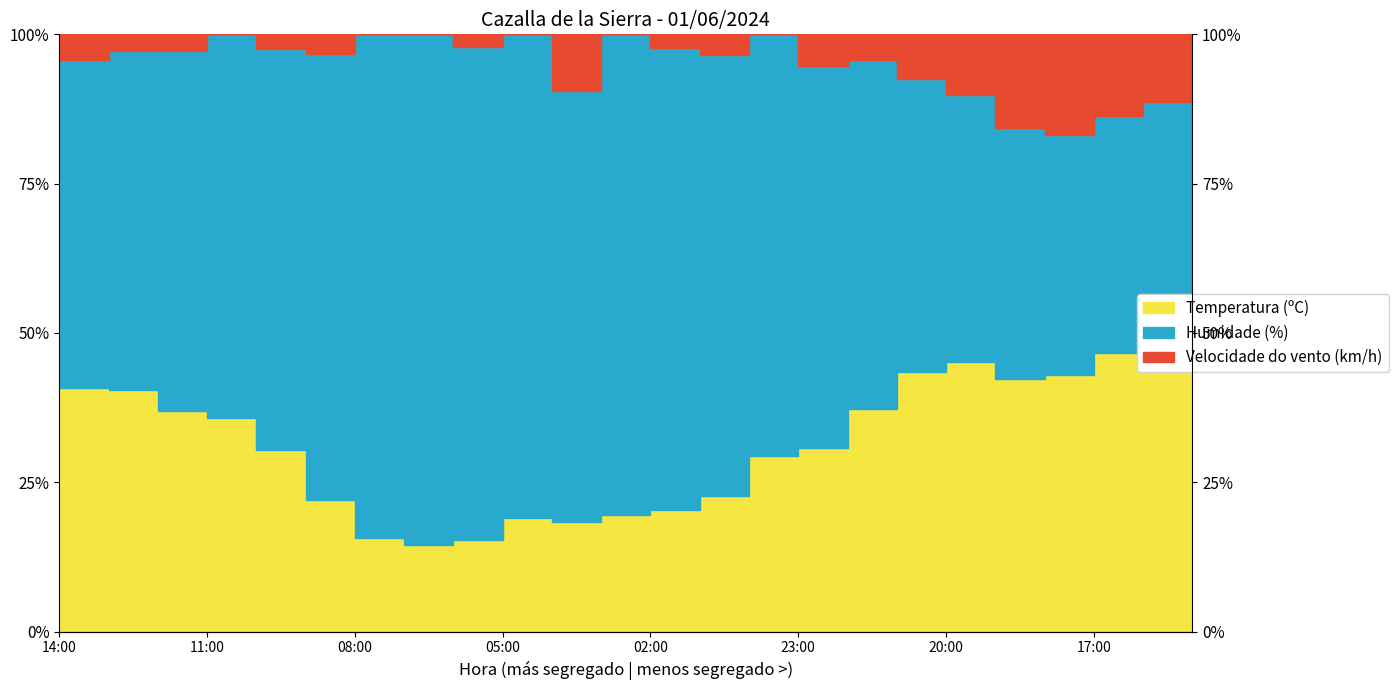

What is the difference between the second highest and second lowest values in the Temperatura (ºC) series?

32.6